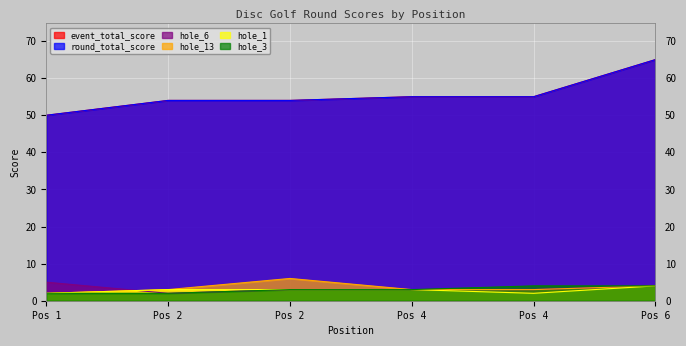

What is the difference between the maximum and minimum values in the hole_3 series?

2